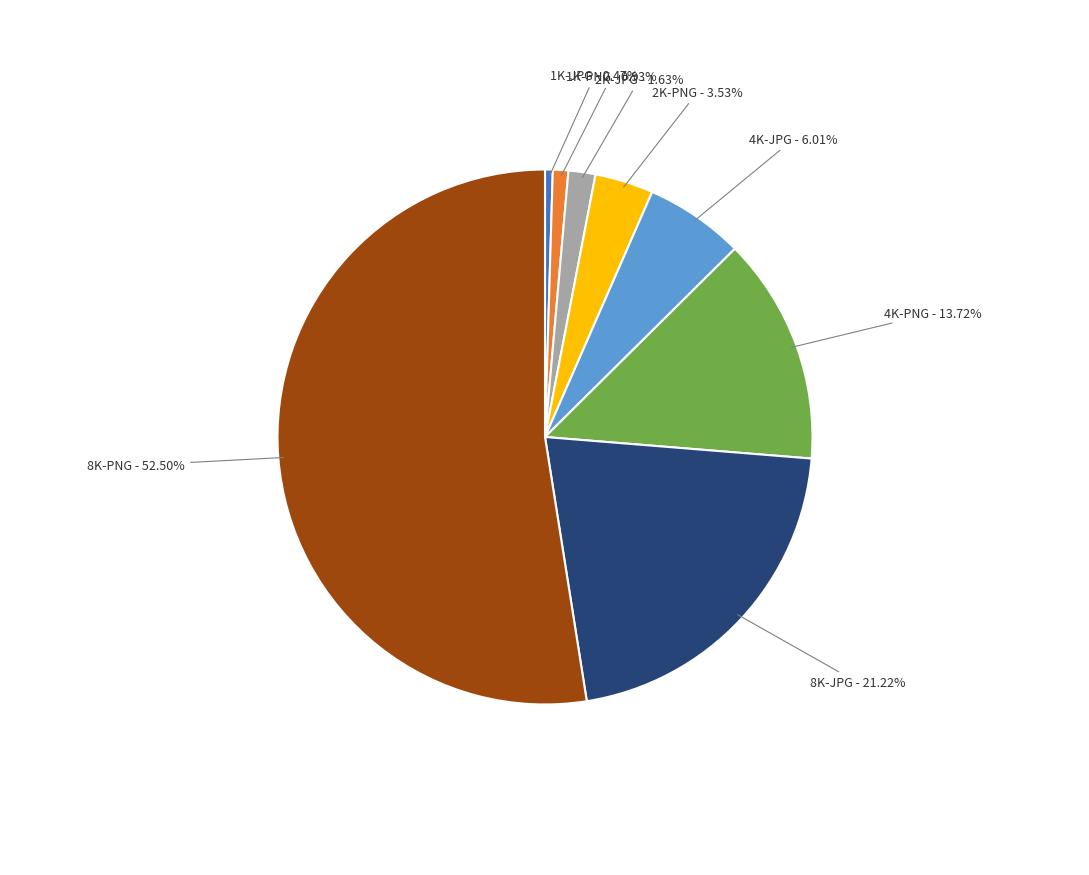

Does any single category account for the majority?

Yes